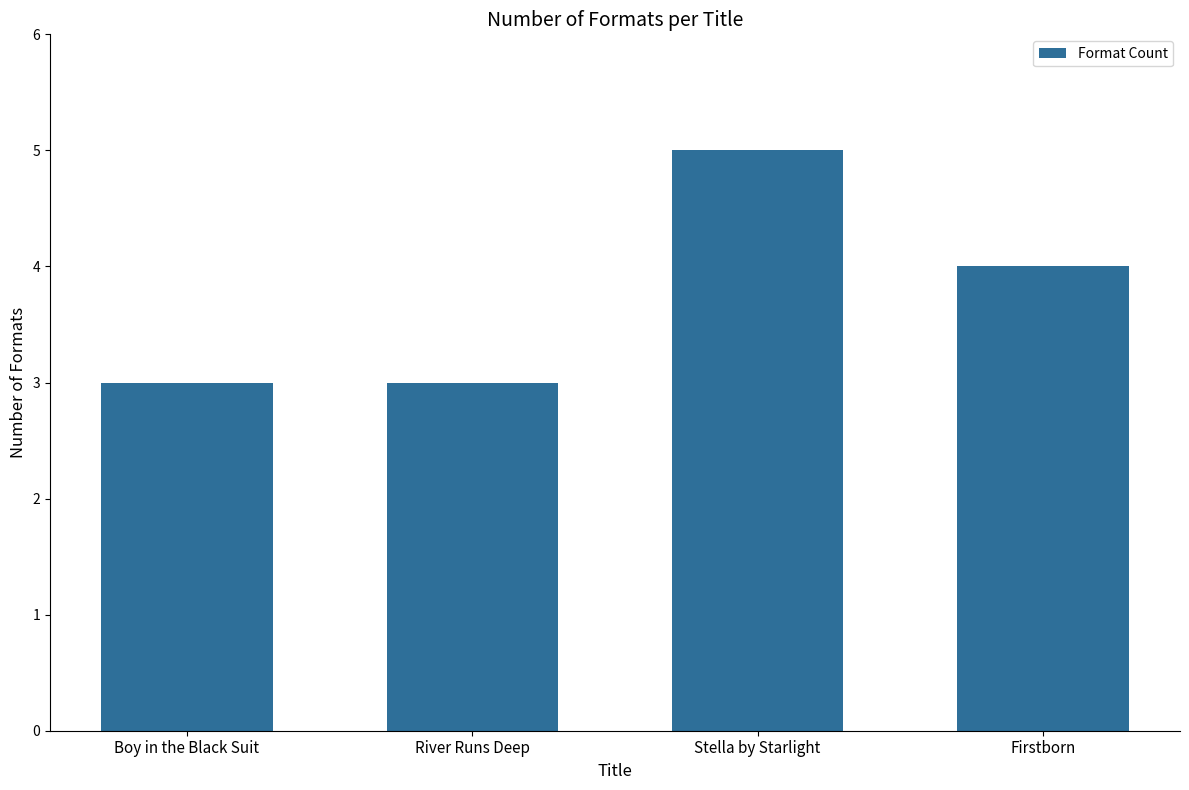

How many categories are shown in the chart?

4